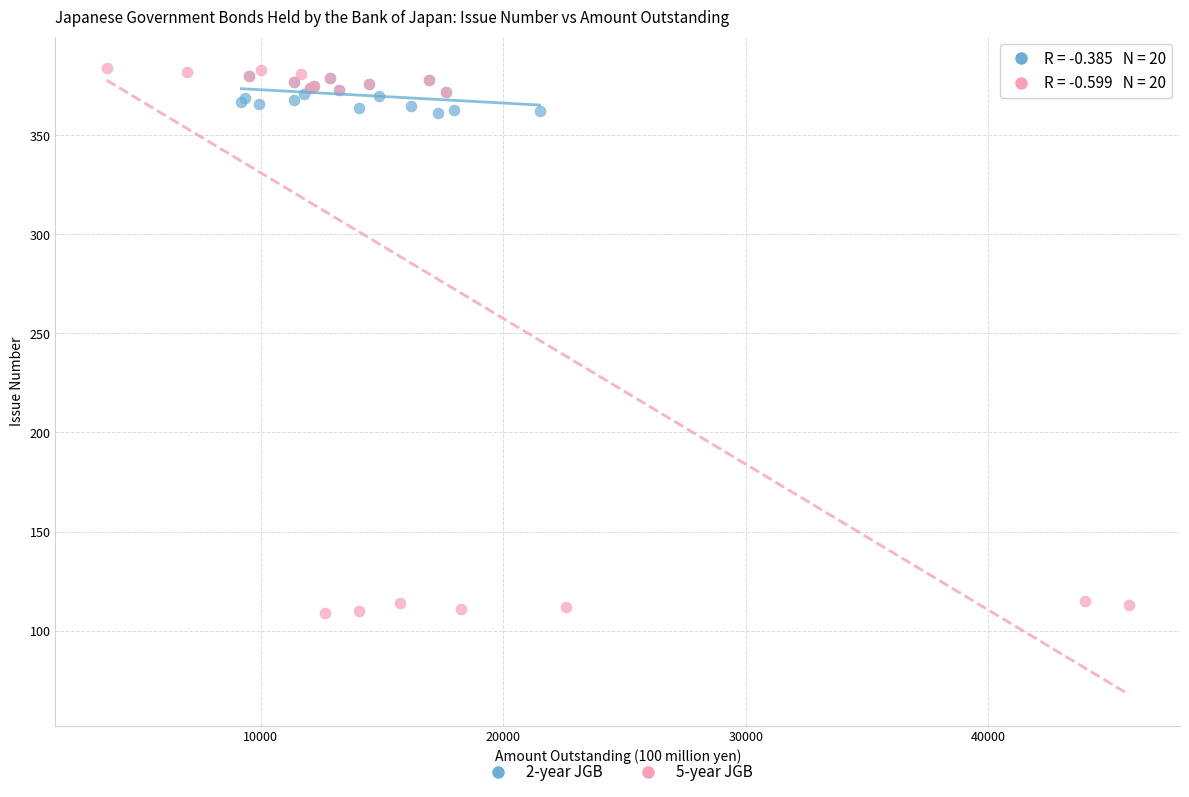

Which series has the widest spread of Y values?

5-year JGB